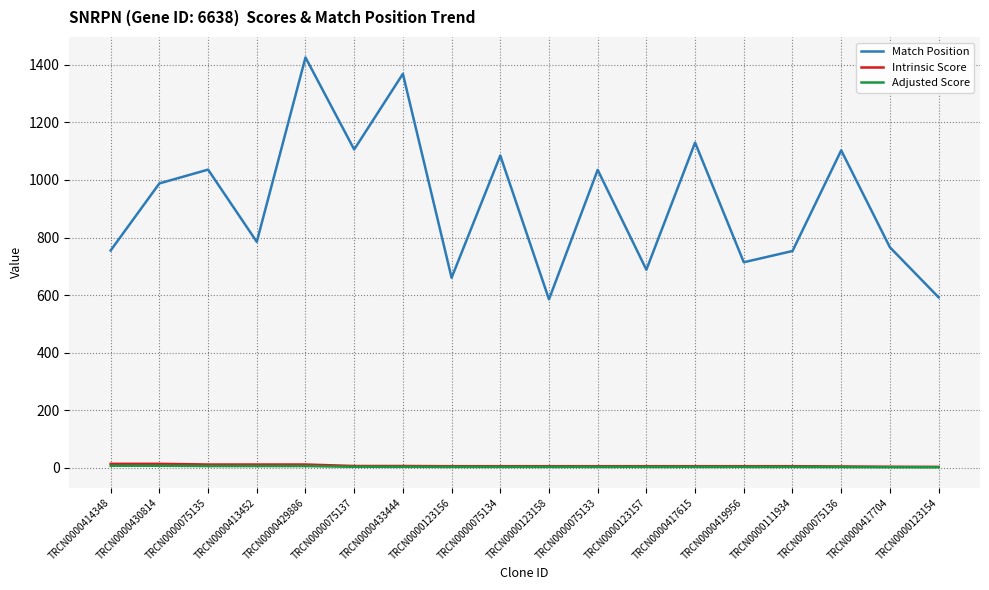

True or false: Adjusted Score and Match Position intersect in this chart.

False